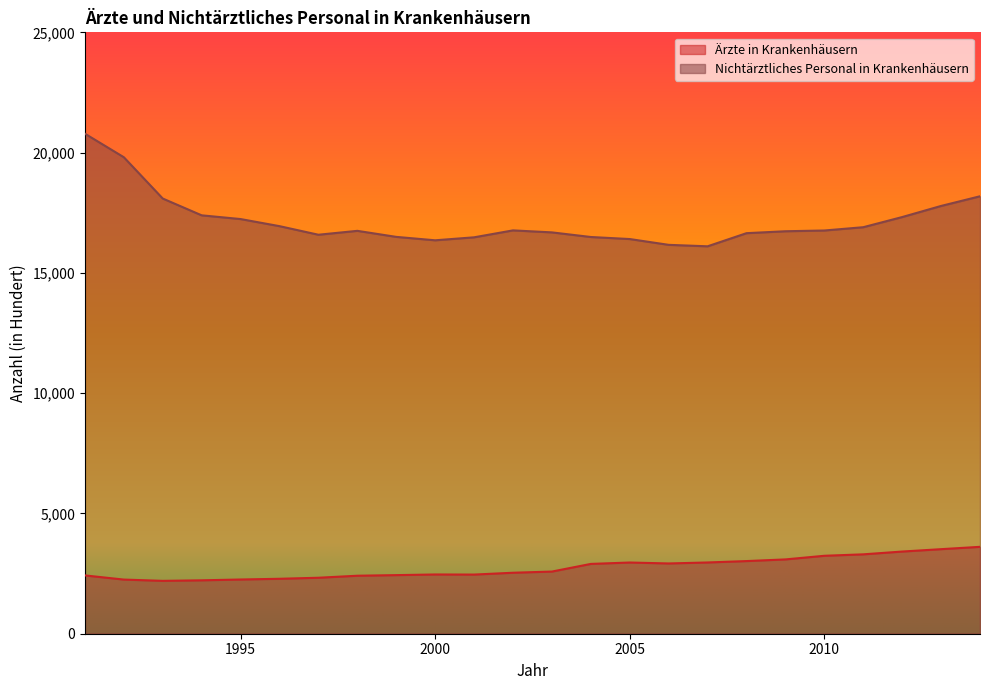

True or false: Nichtärztliches Personal in Krankenhäusern has a value of 16497 at 1999.

True